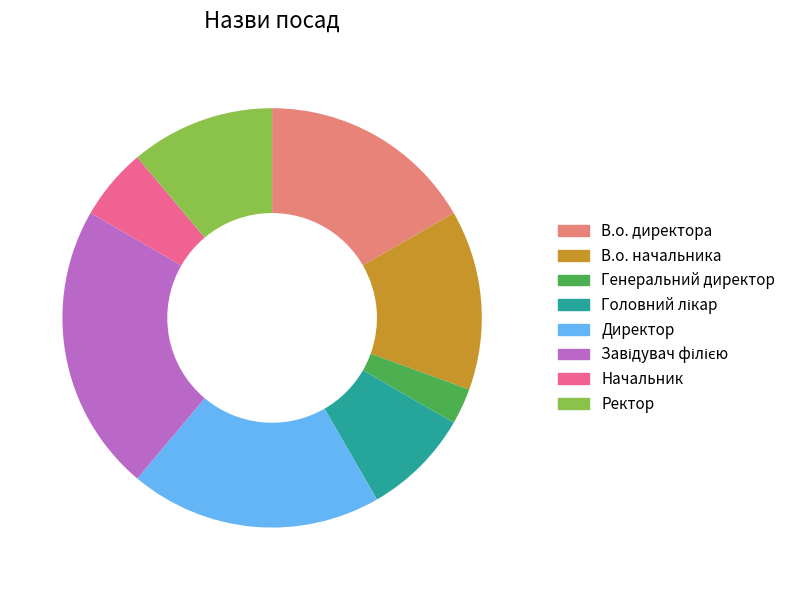

Is it true that Начальник is 1% of the pie?

False